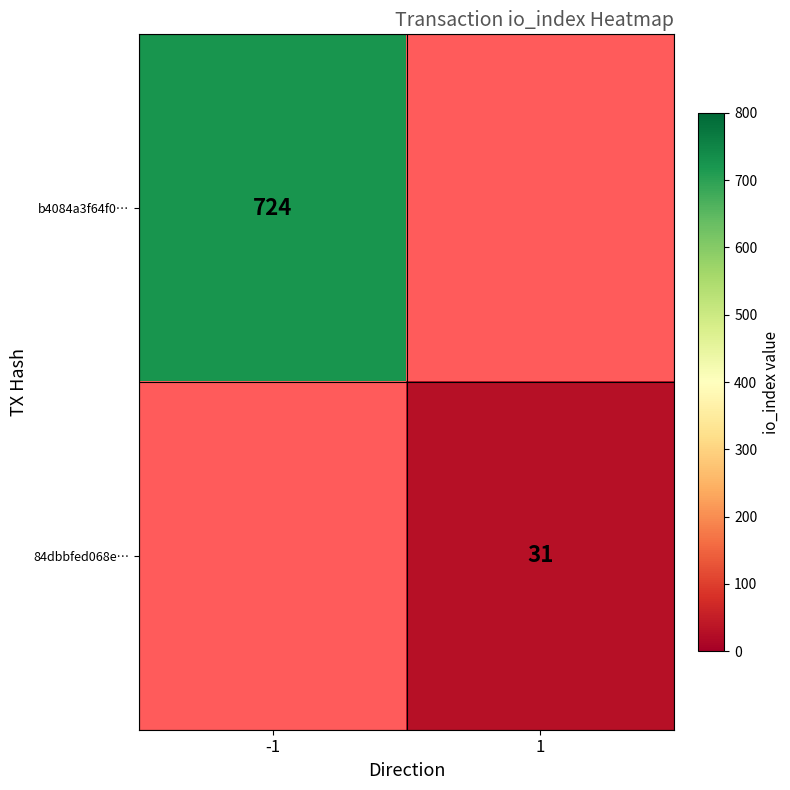

True or false: b4084a3f64f0… has a value of 217 at -1.

False